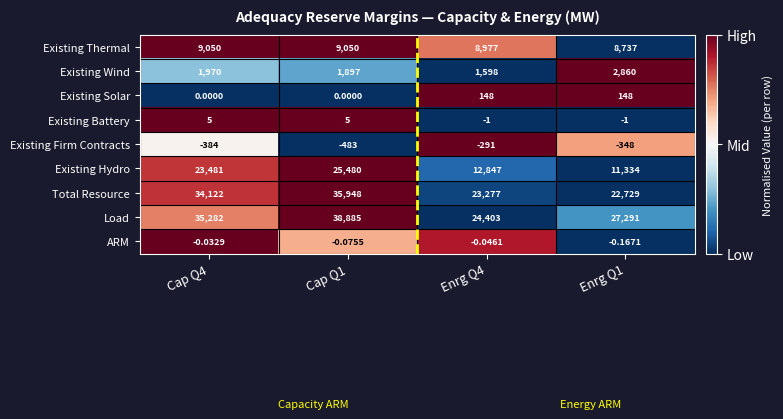

Rank the series by their maximum value, from lowest to highest.

Existing Firm Contracts, ARM, Existing Battery, Existing Solar, Existing Wind, Existing Thermal, Existing Hydro, Total Resource, Load